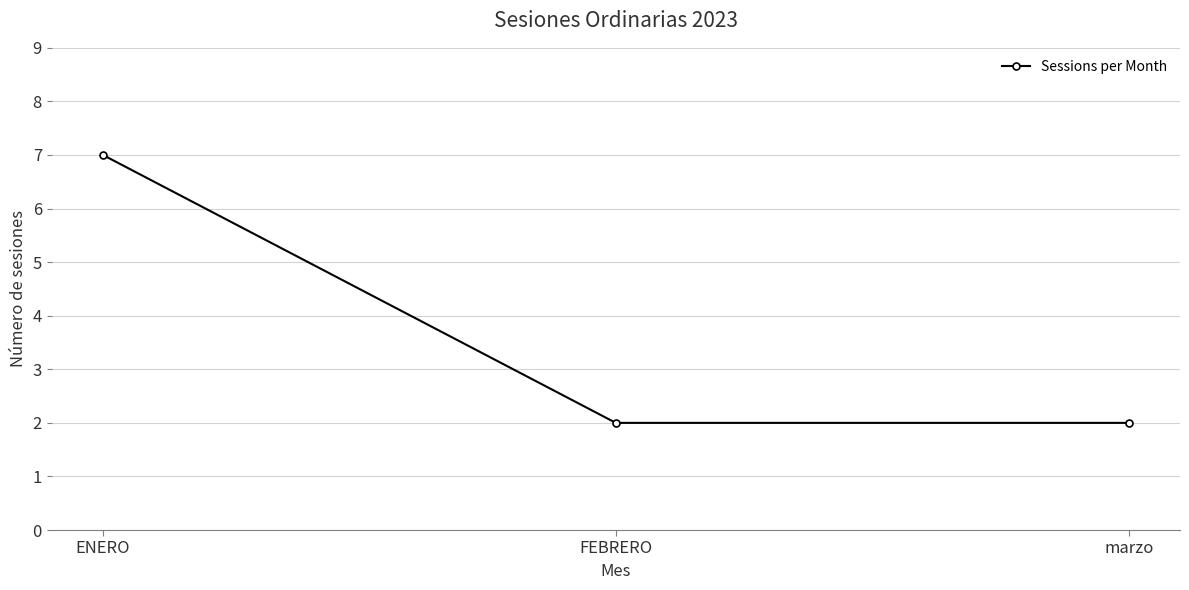

How many series are shown in this chart?

1